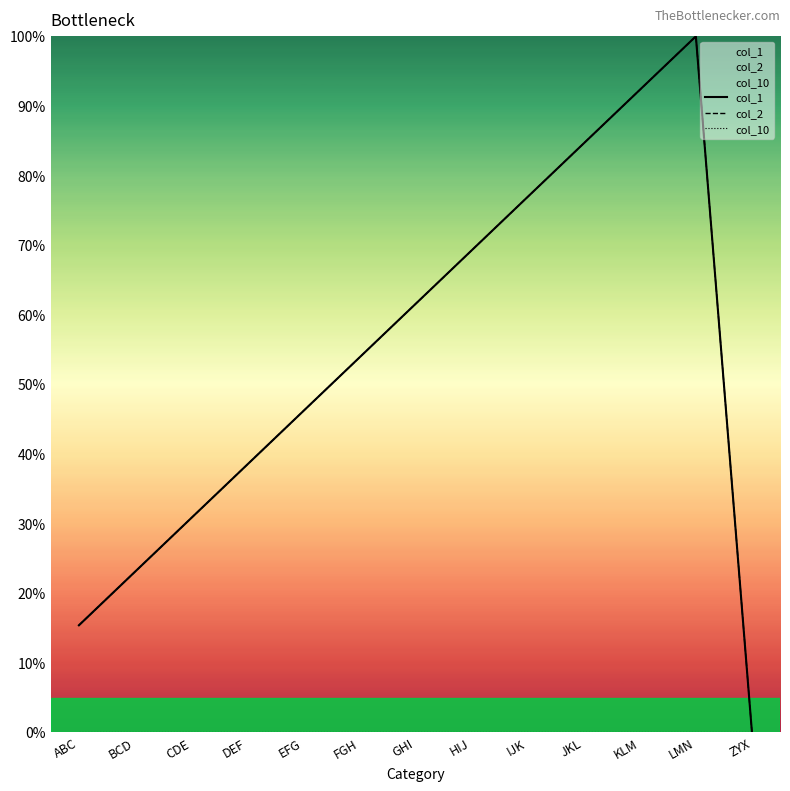

Is the value of col_10 at JKL greater than the value of col_1 at KLM?

No